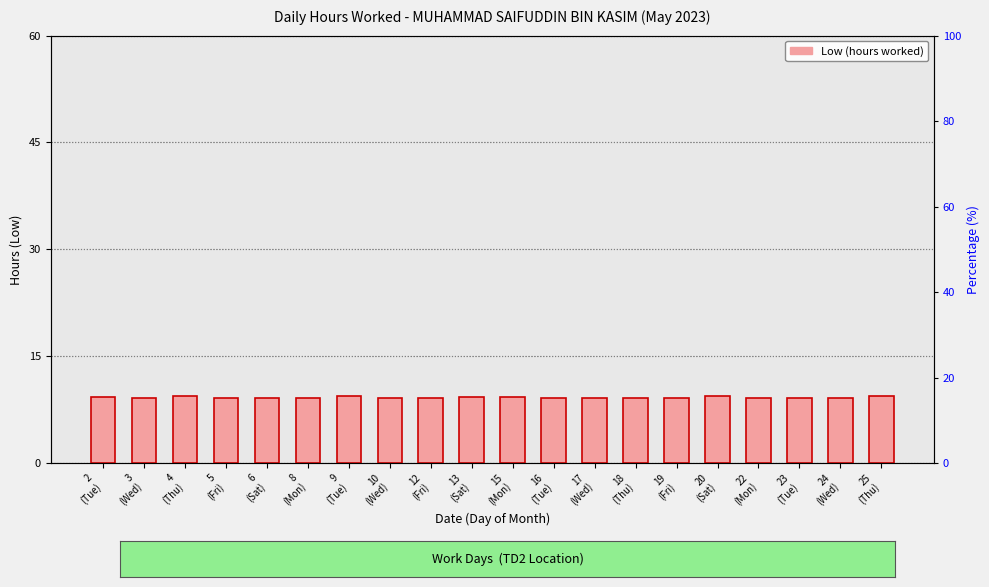

What is the label of the 6th bar from the left?

8
(Mon)